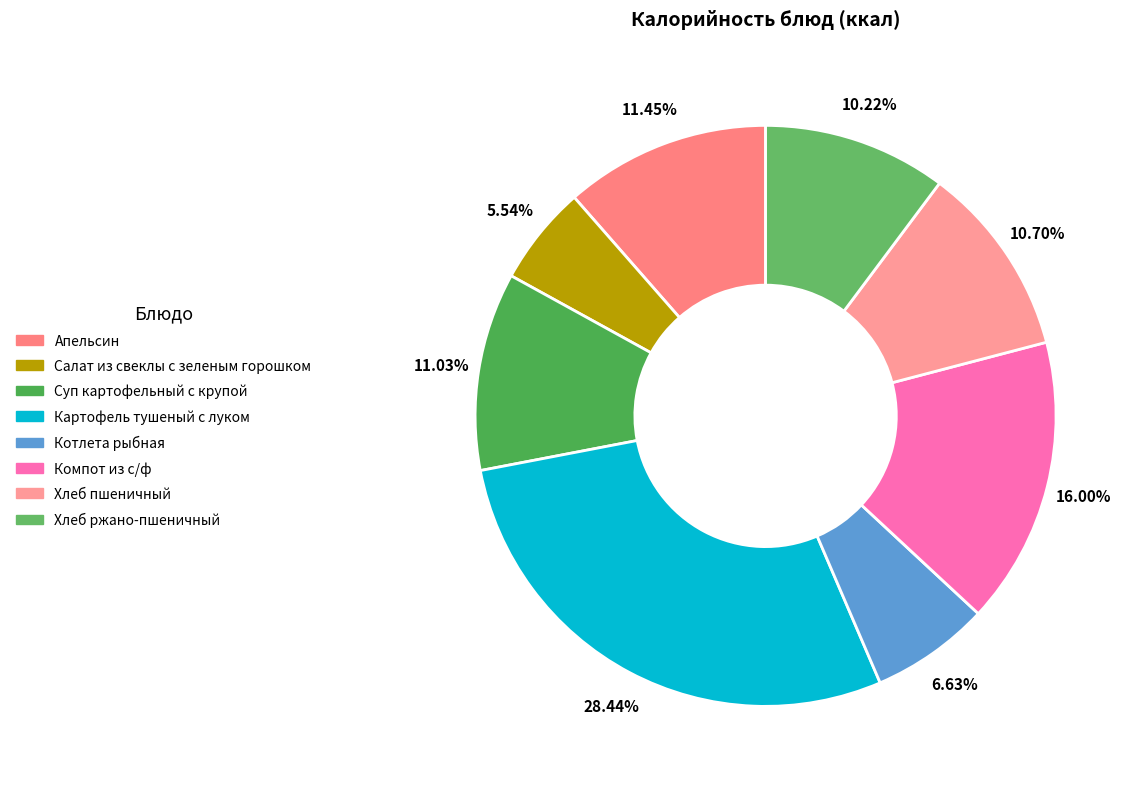

Is there any slice that represents more than half of the pie?

No